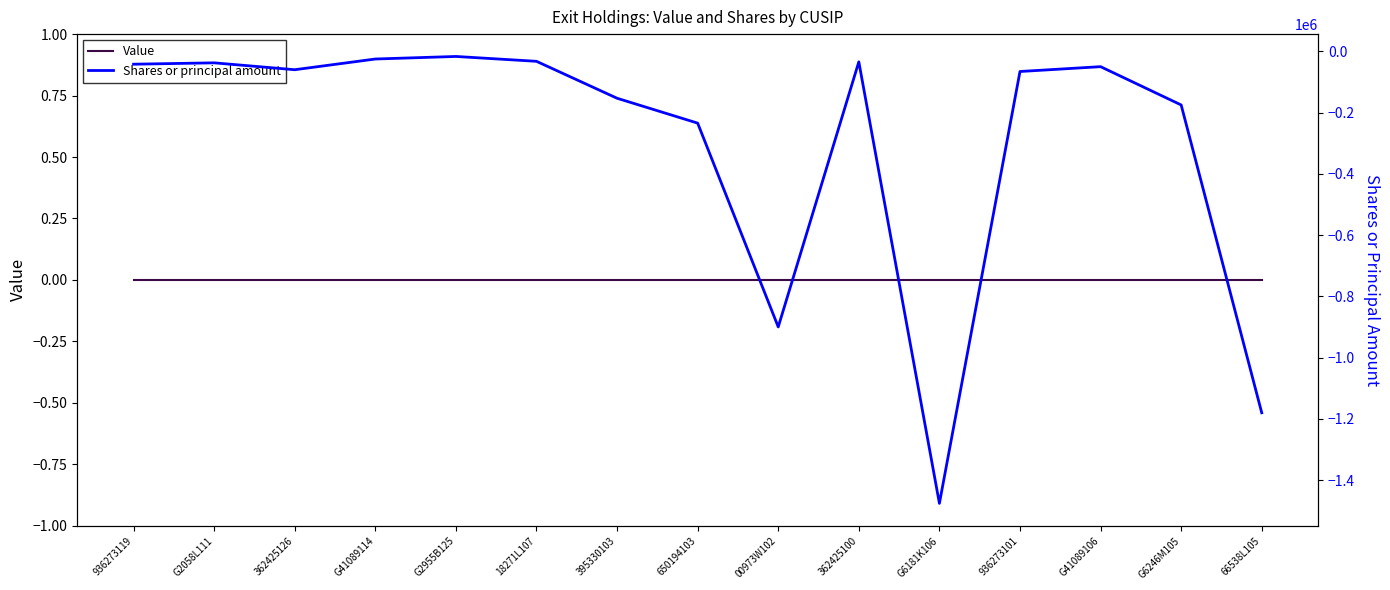

Which series has the largest total across all categories?

Value